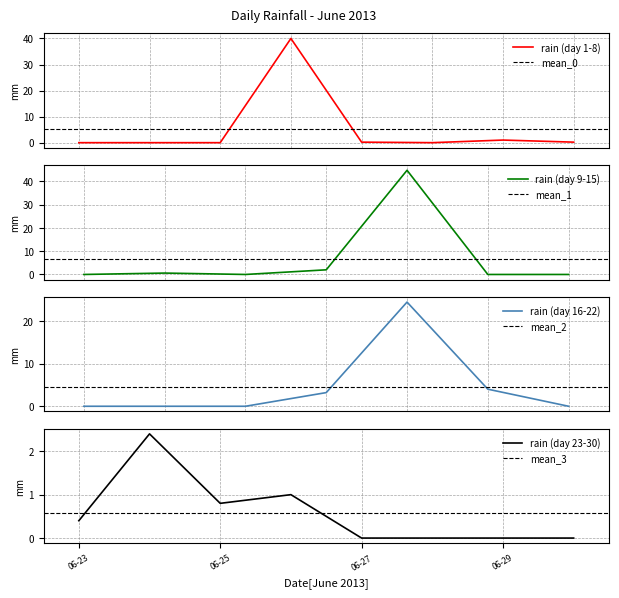

Between 2013-06-16 and 2013-06-01, which is larger?

2013-06-16